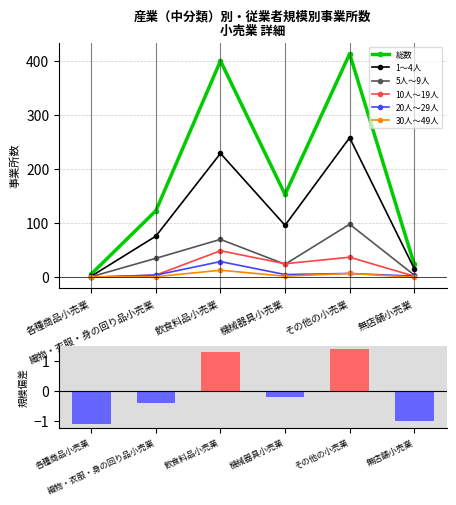

Are the bars horizontal?

No